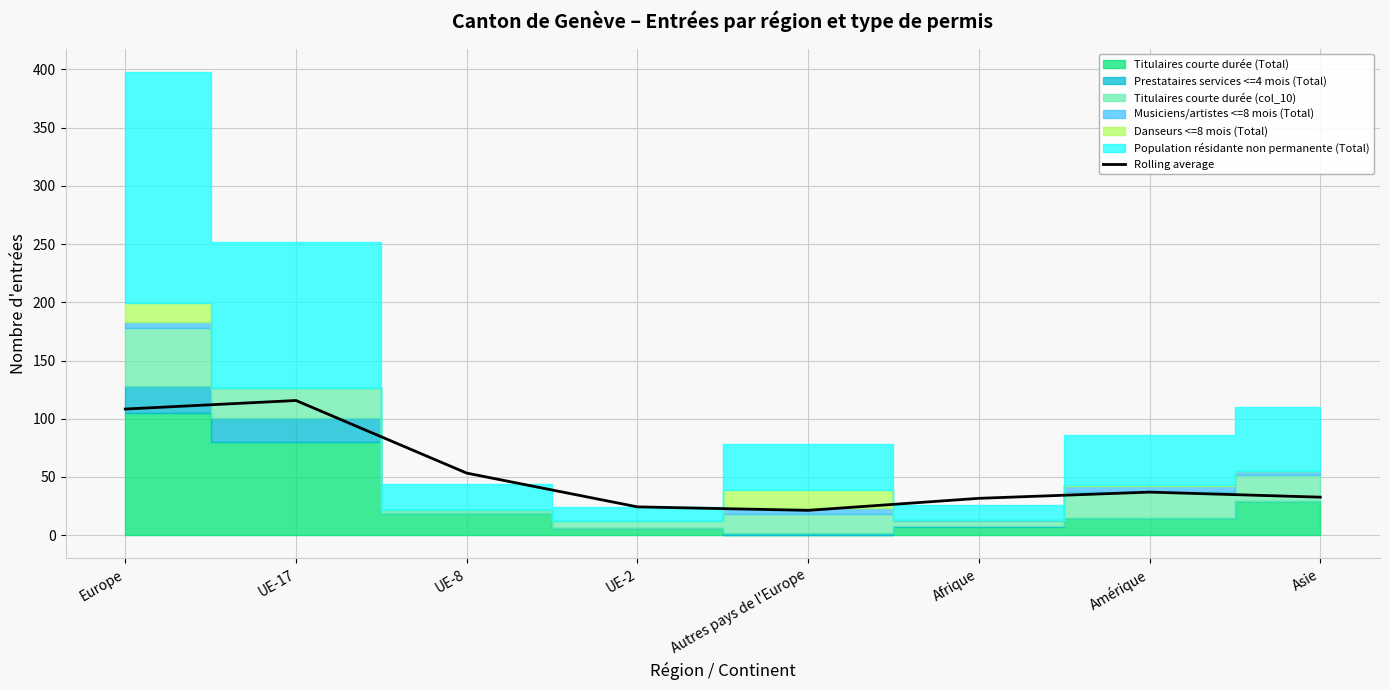

Between UE-8 and Autres pays de l'Europe, which is larger?

UE-8